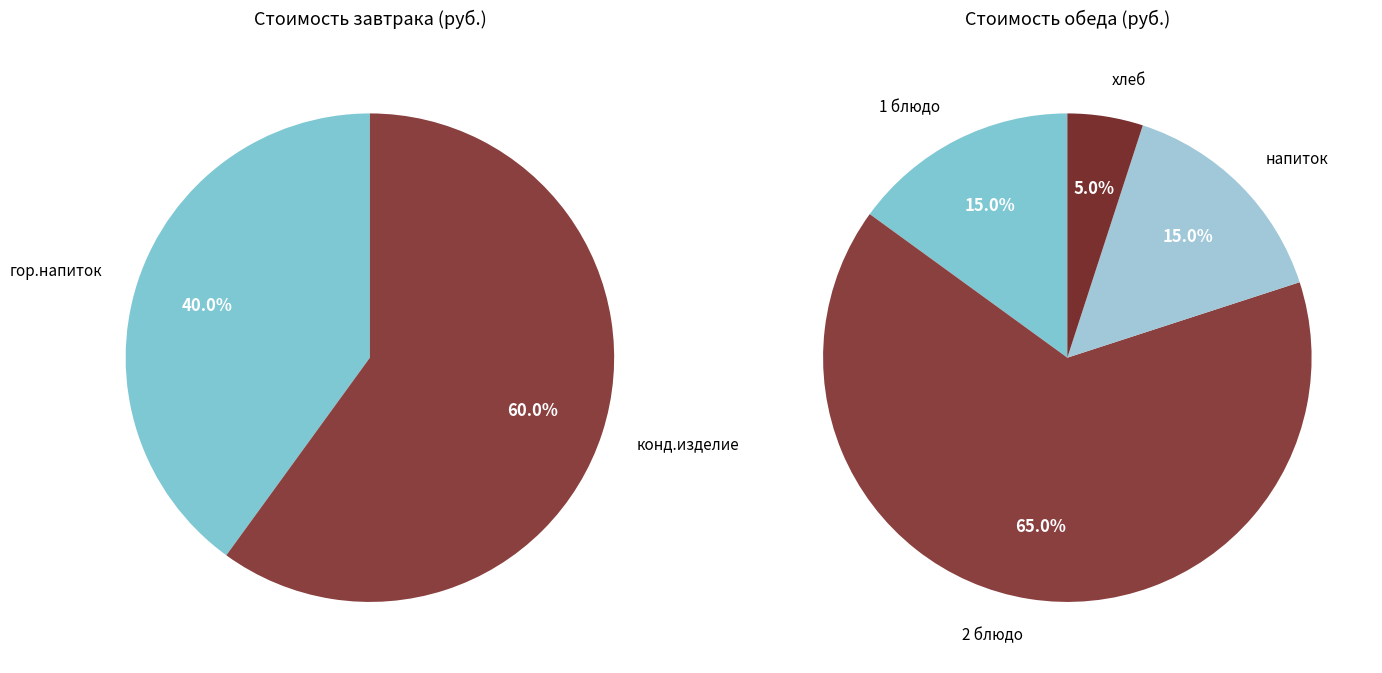

What is the change in value from Завтрак to Обед?

+75